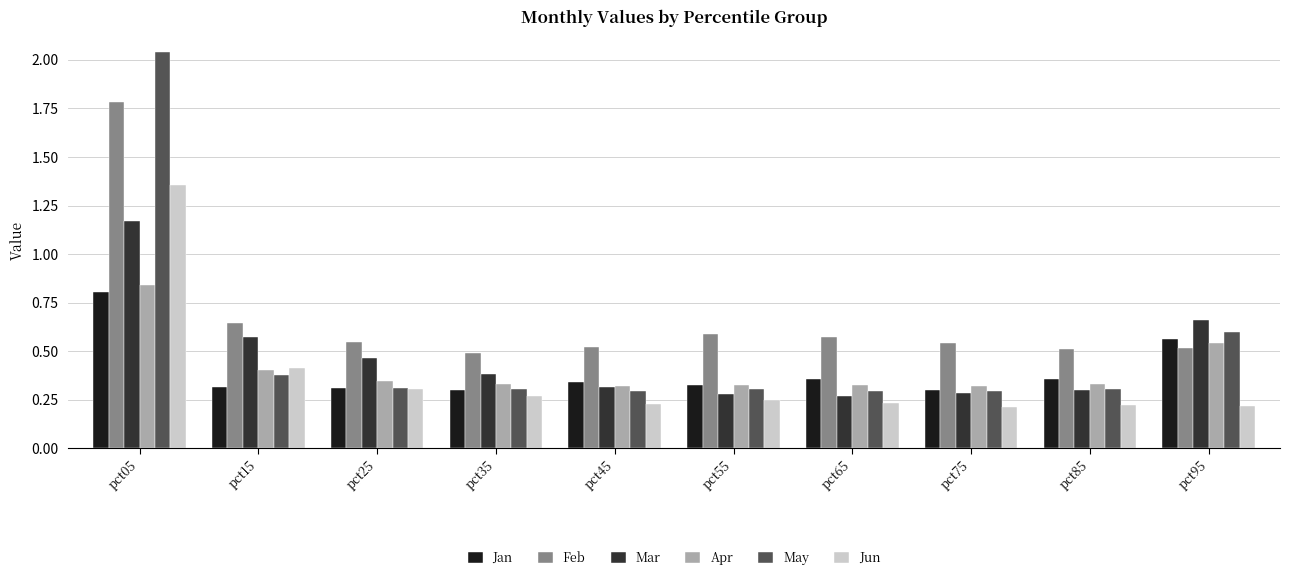

How many bars are there in each group?

6